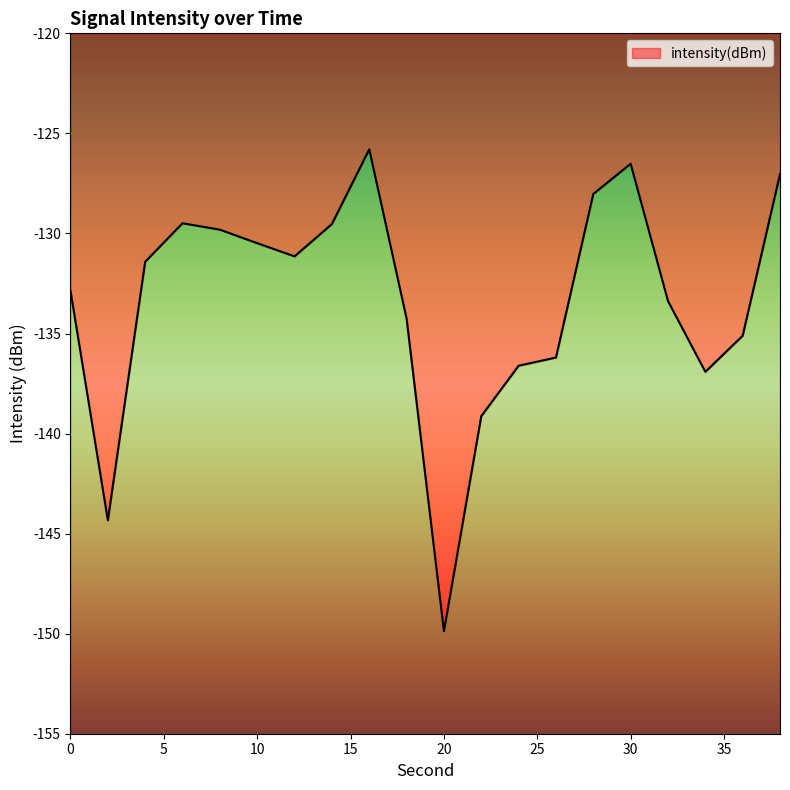

What is the smallest value displayed?

-149.9